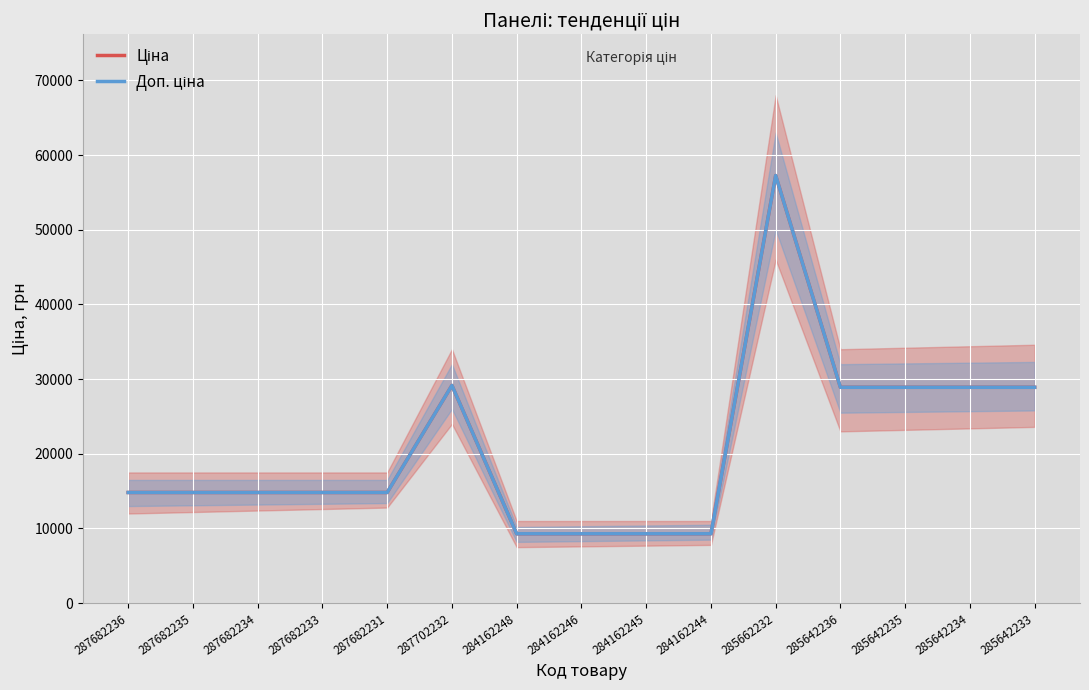

At which category is the sum across all series the highest?

285662232